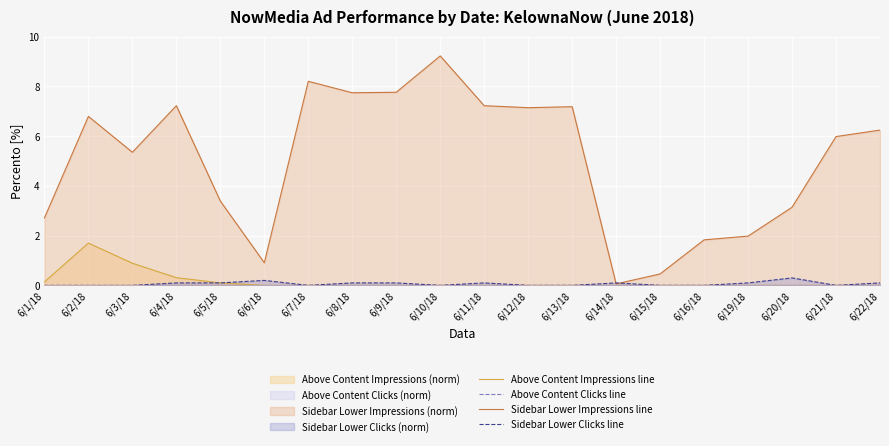

What is the average value of the Sidebar Lower Impressions line series?

5.0